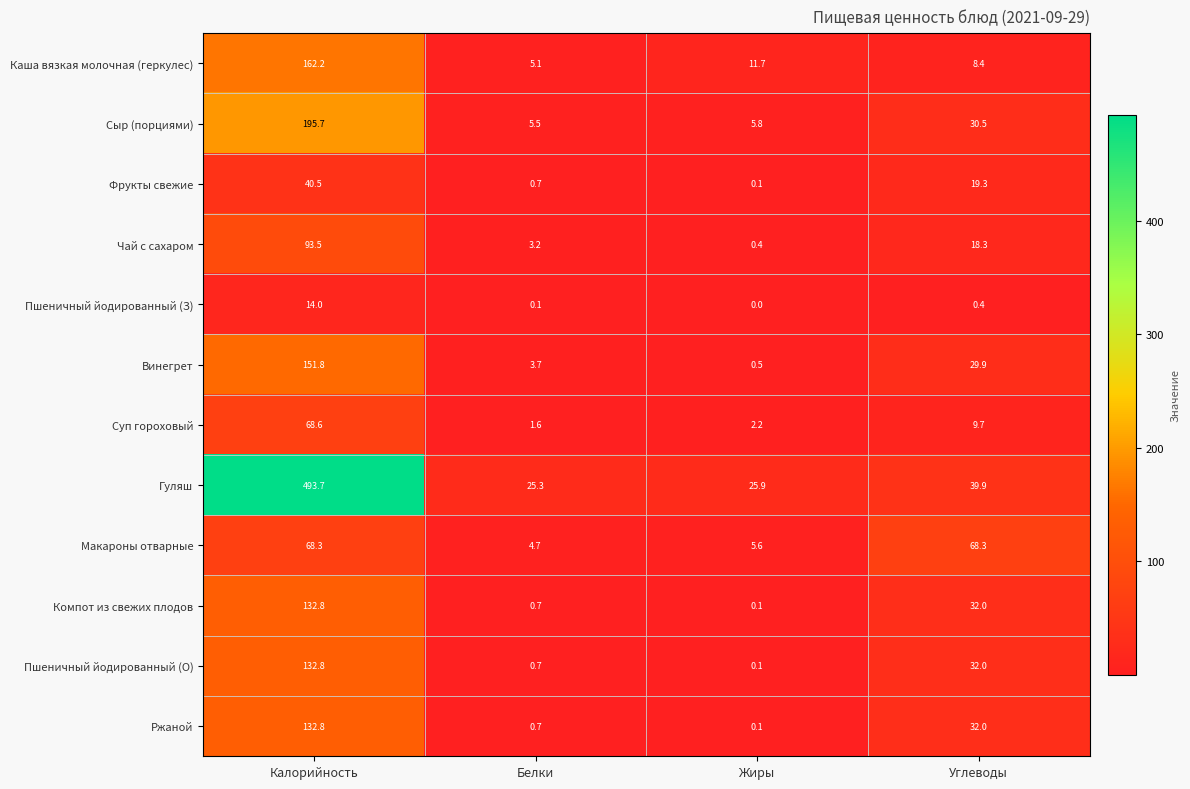

The value of Гуляш at Углеводы is 39.9. True or false?

True